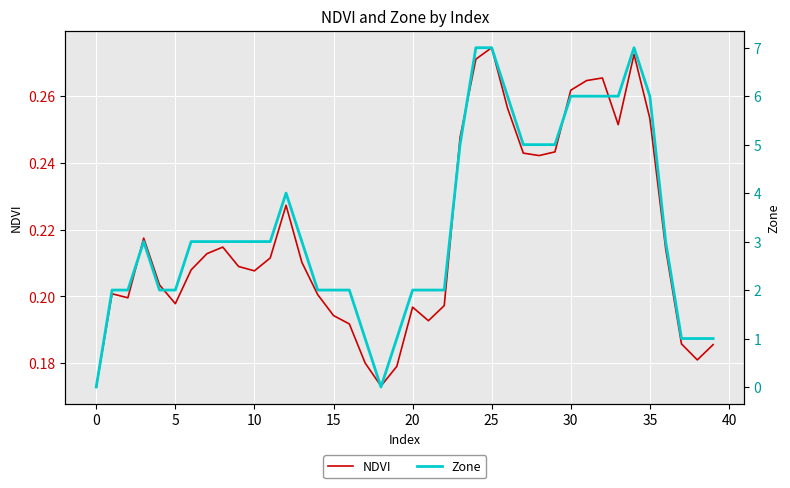

Is this an area chart (filled region under the line)?

No